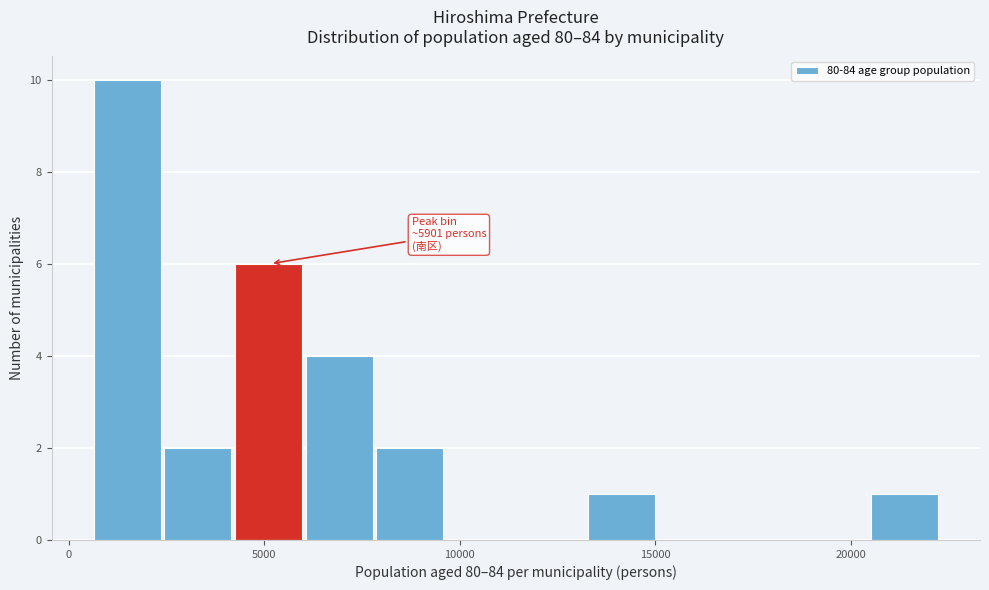

Around what value on the x-axis is the tallest bar? Give the approximate position of its centre, as read against the axis.

1500